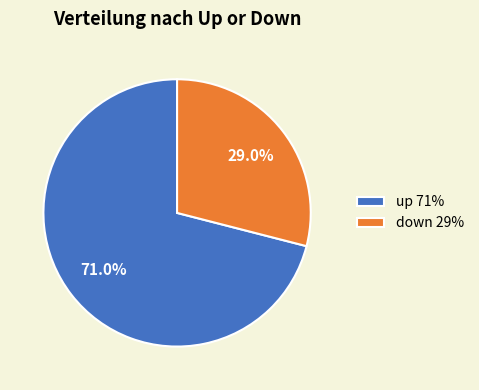

Between down and up, which is larger?

up